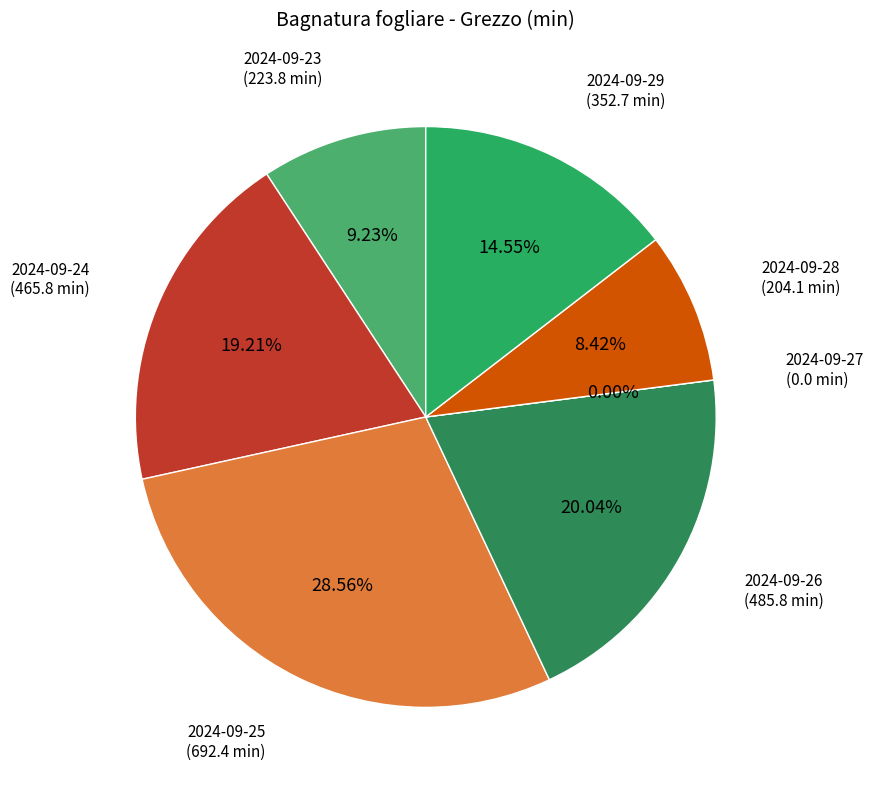

What is the change in value from 2024-09-27 to 2024-09-28?

+204.1